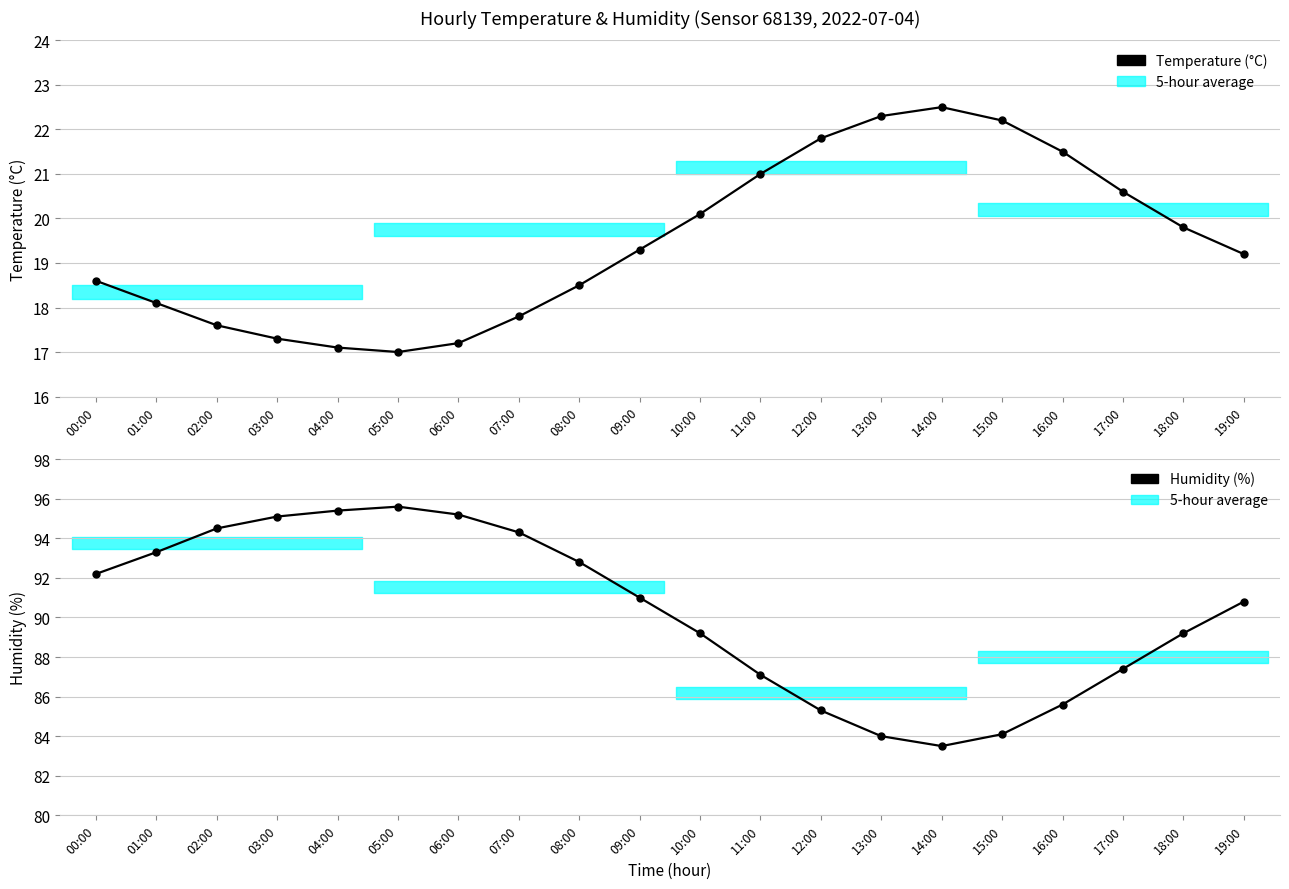

True or false: Humidity and Temperature intersect in this chart.

False